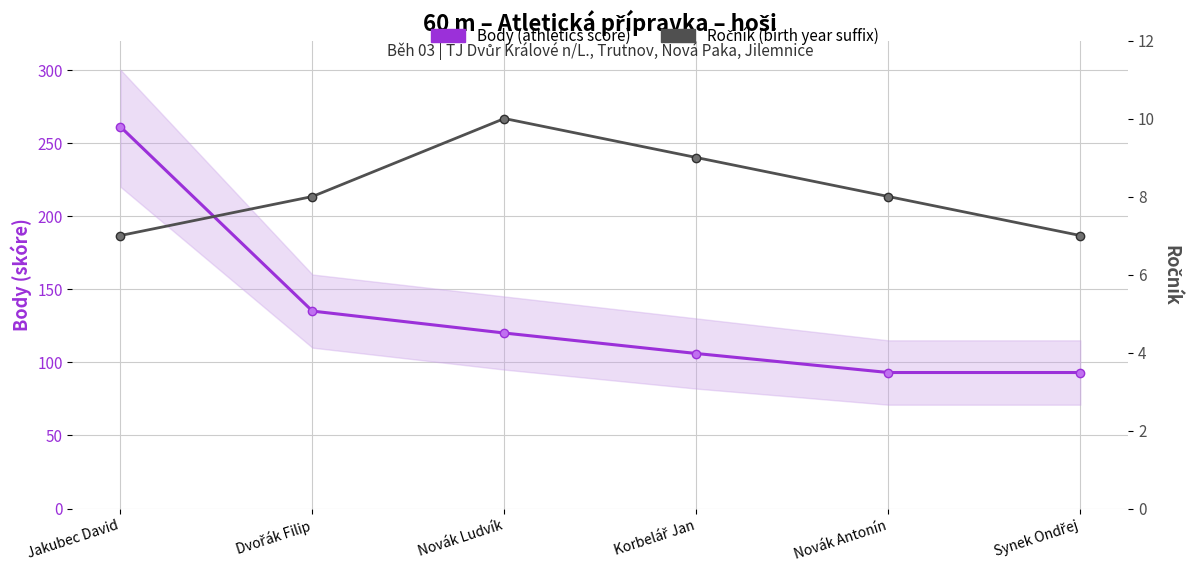

True or false: Ročník (birth year suffix) has a value of 7 at Jakubec David.

True